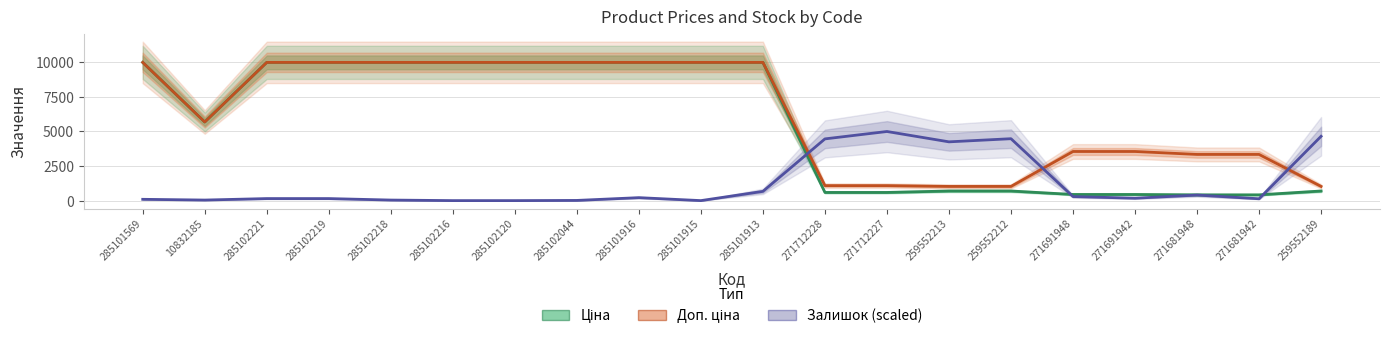

What are all the series names shown in the legend?

Ціна, Доп. ціна, Залишок (scaled)